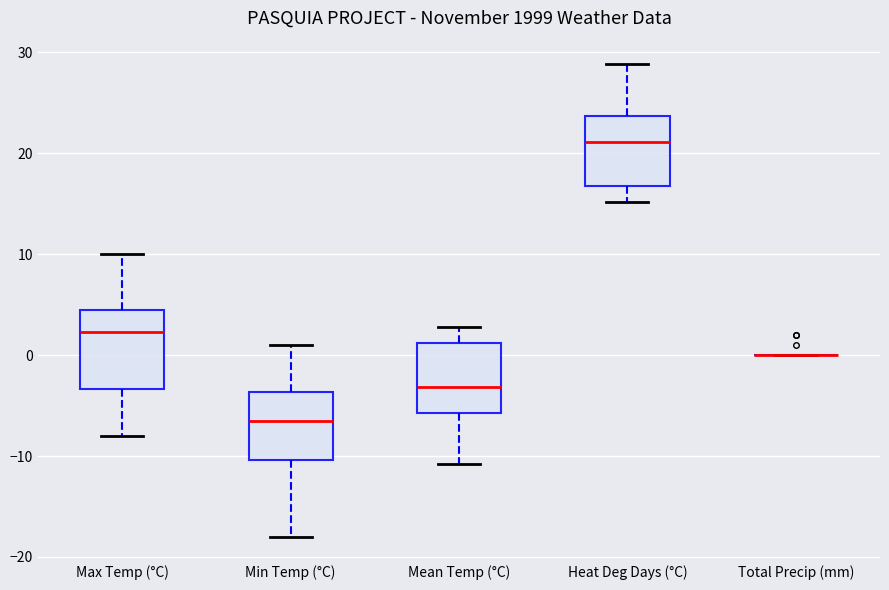

Reading left to right, read every box against the y-axis: the position of its median line, the range the box covers, and the ends of its whiskers. The values are not printed on the chart, so give them approximately, as read against the axis.

Max Temp (°C): median 2, box -3 to 5, whiskers -8 to 10
Min Temp (°C): median -6, box -10 to -4, whiskers -18 to 1
Mean Temp (°C): median -3, box -6 to 1, whiskers -11 to 3
Heat Deg Days (°C): median 21, box 17 to 24, whiskers 15 to 29
Total Precip (mm): box collapsed to a line at 0, whiskers 0 to 0